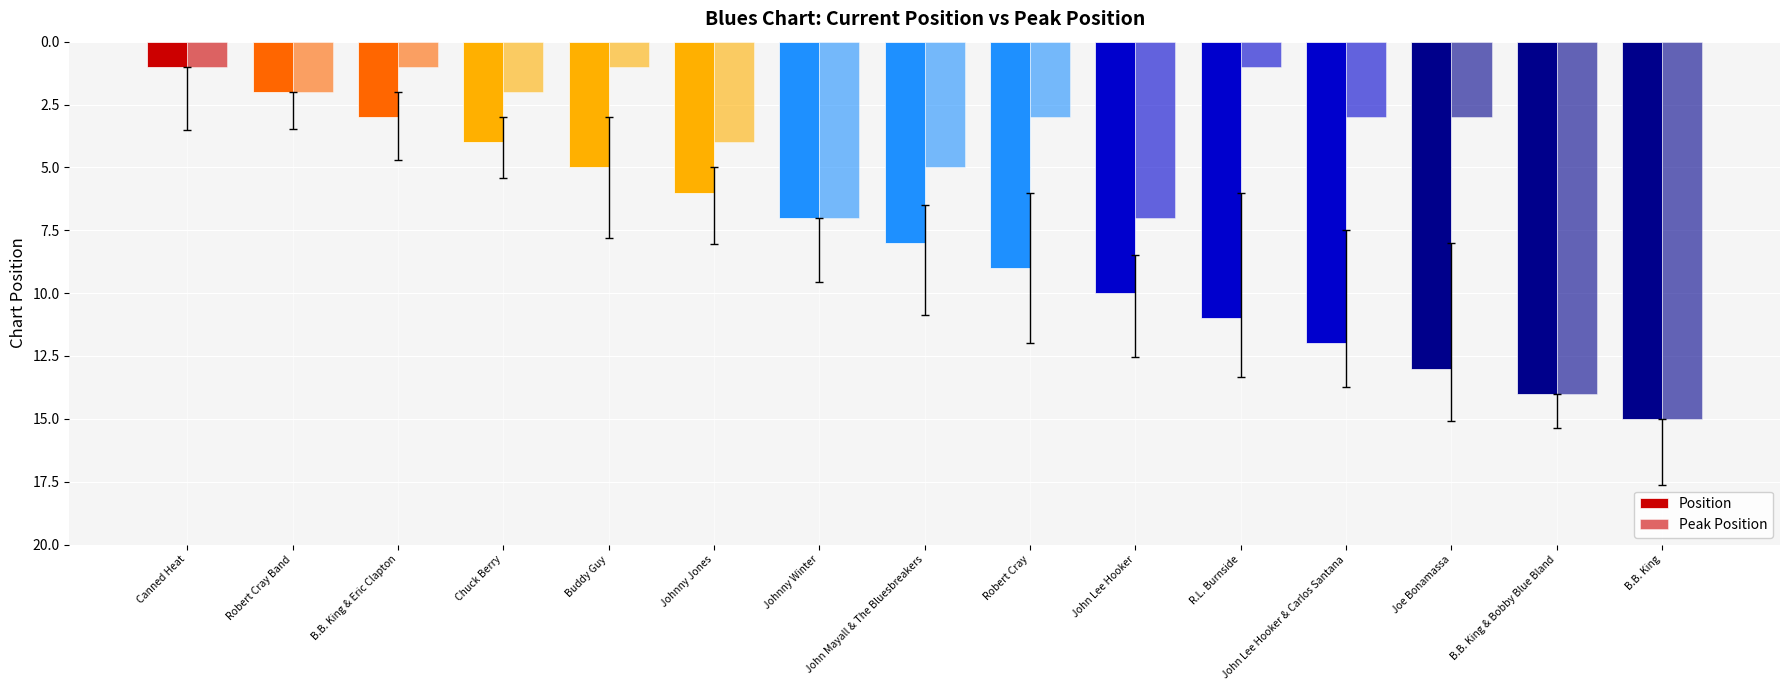

What is the total value across all series at Joe Bonamassa?

16